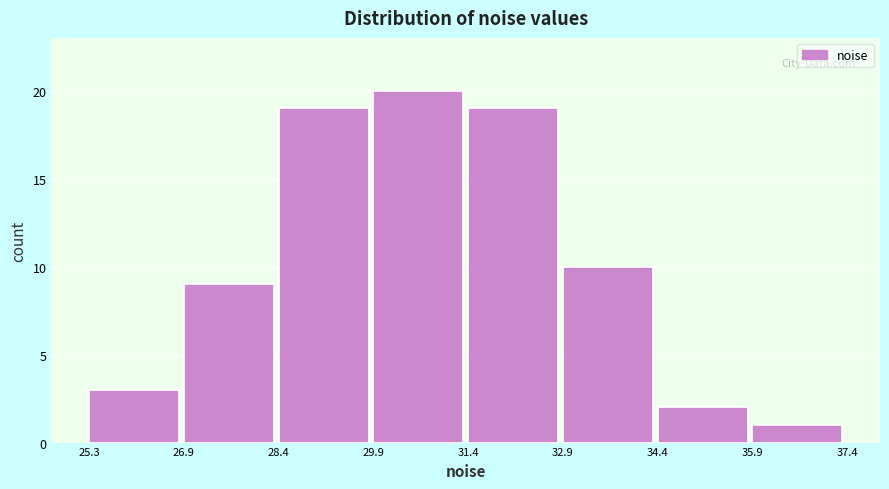

Which range on the x-axis has the tallest bar?

29.9 to 31.4